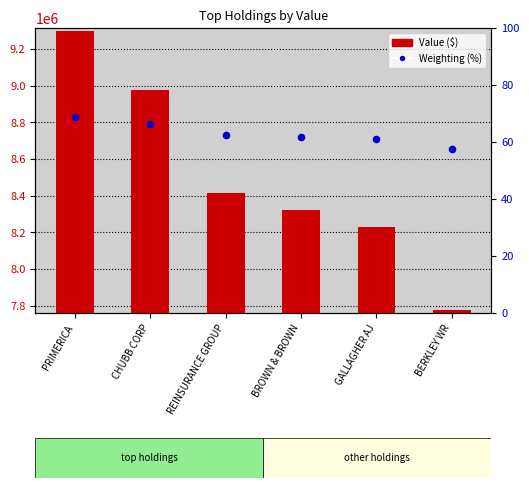

What are all the series names shown in the legend?

Value ($), Weighting (%)